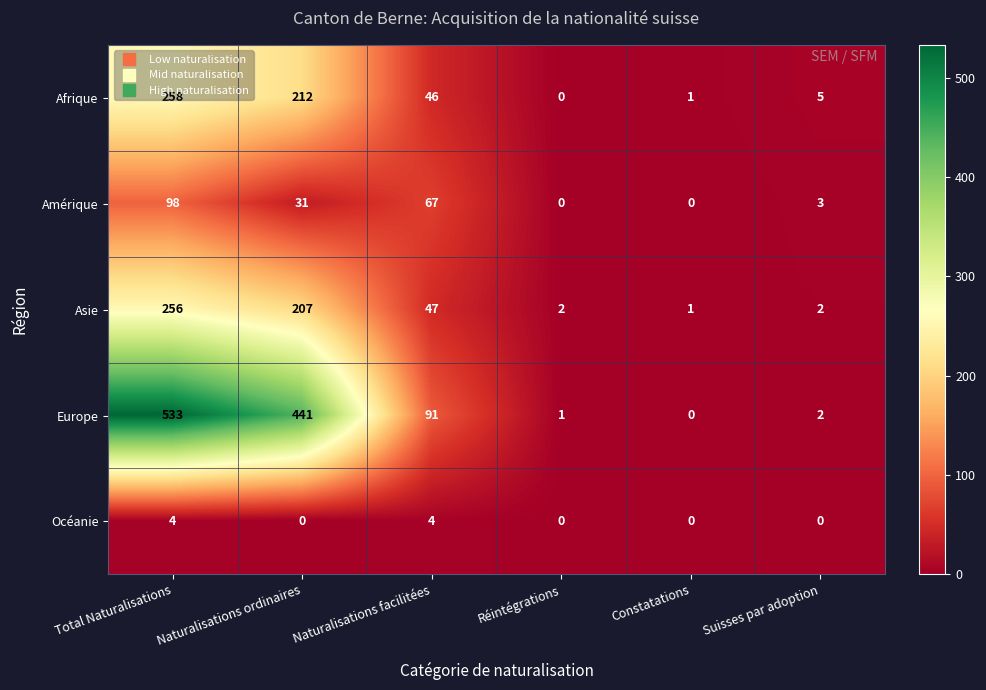

Is it true that Océanie equals 2 at Naturalisations ordinaires?

False